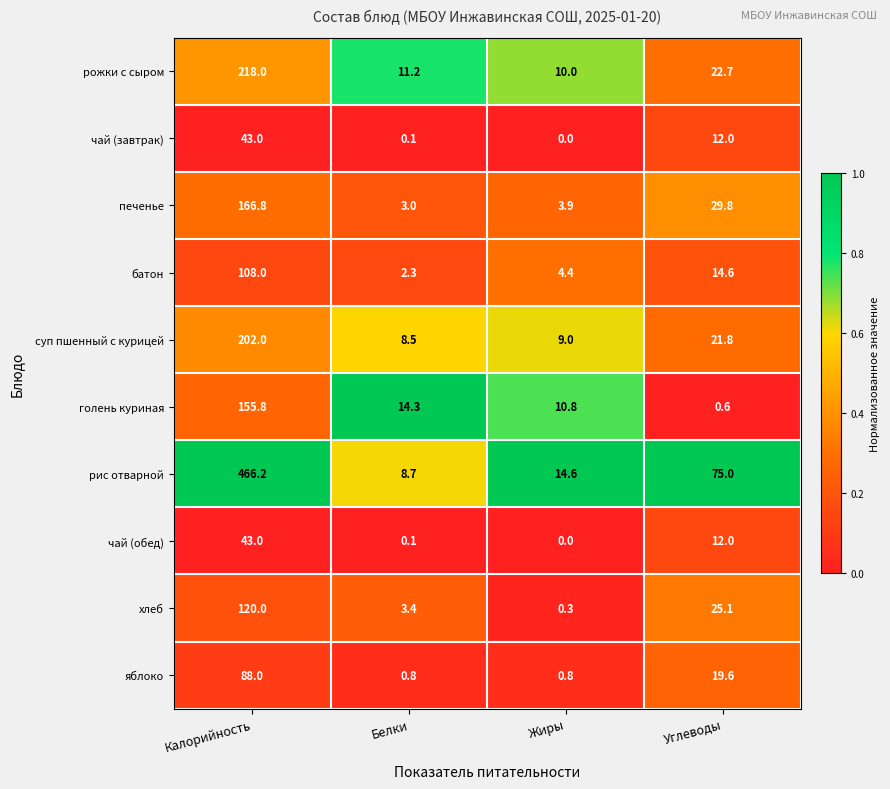

Which series has the widest spread of values?

рис отварной